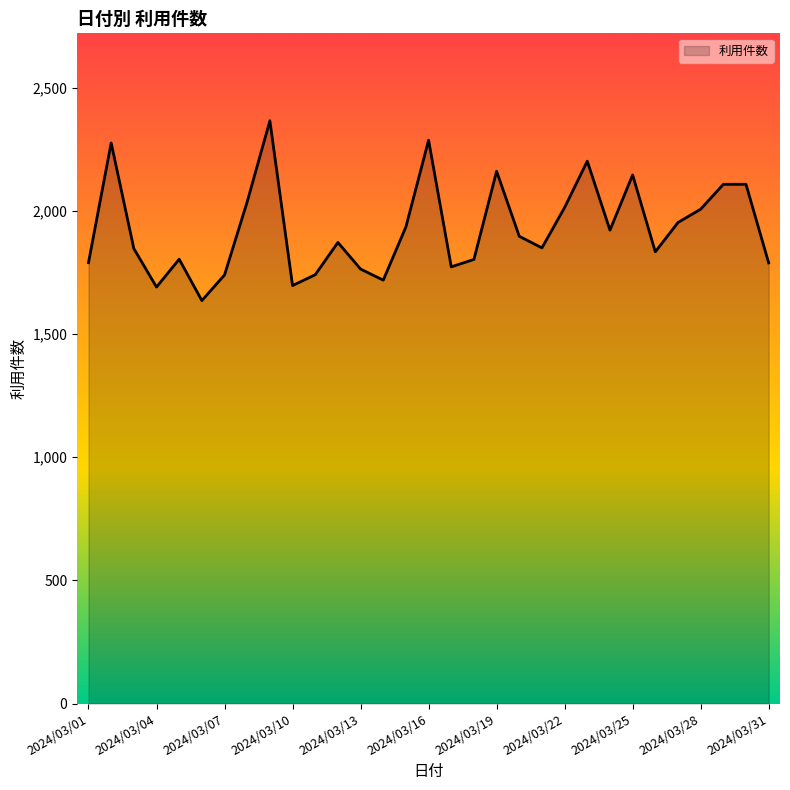

What is the greatest value displayed?

2366